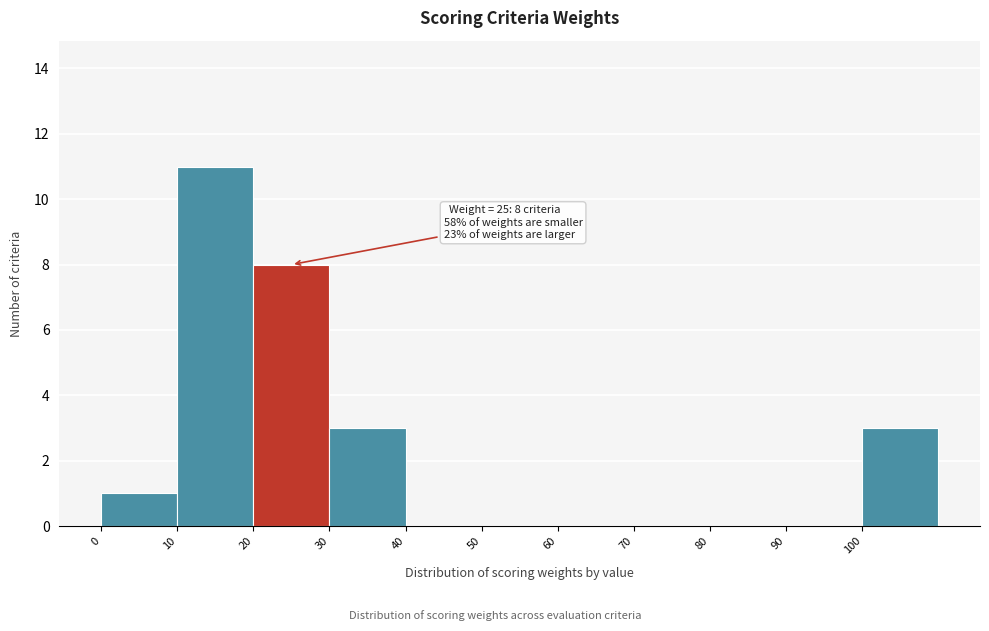

Which range on the x-axis has the tallest bar?

10 to 20